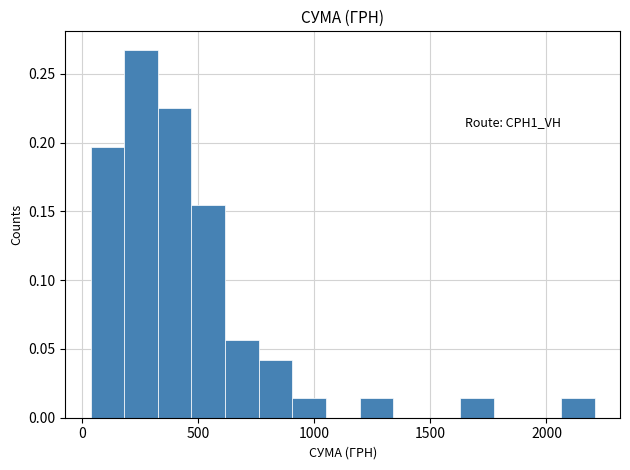

Around what value on the x-axis is the tallest bar? Give the approximate position of its centre, as read against the axis.

250